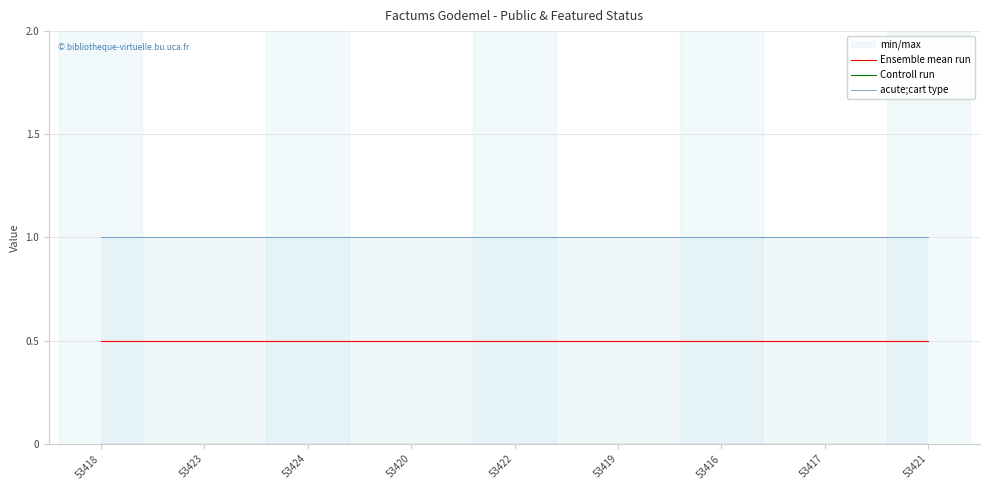

Which has a higher value, 53423 or 53422?

53423